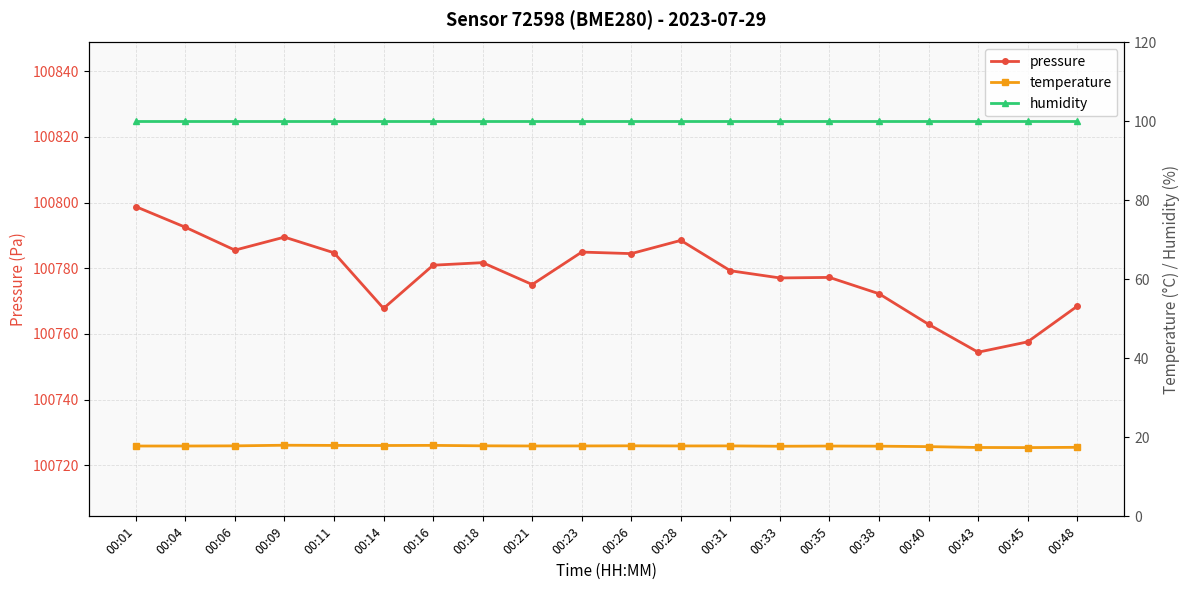

What is the sum of the humidity values at 00:43 and 00:33?

200.0